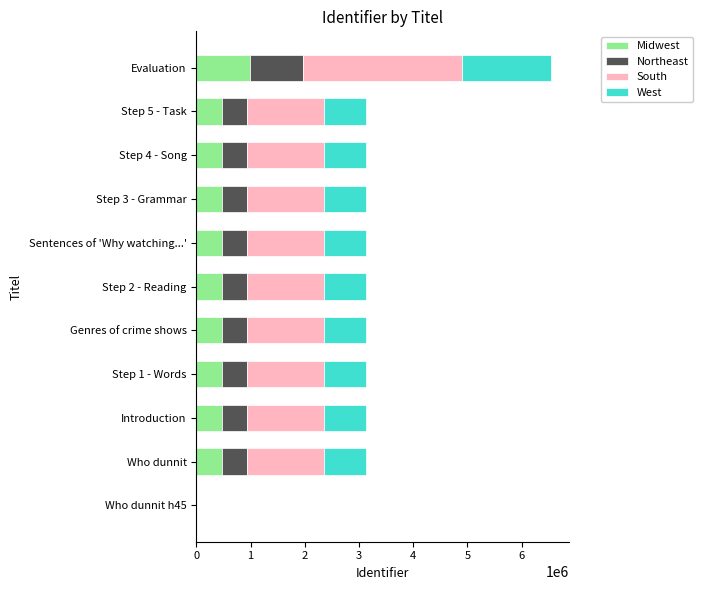

What is the sum of the Midwest values at Step 1 - Words and Step 3 - Grammar?

939795.0